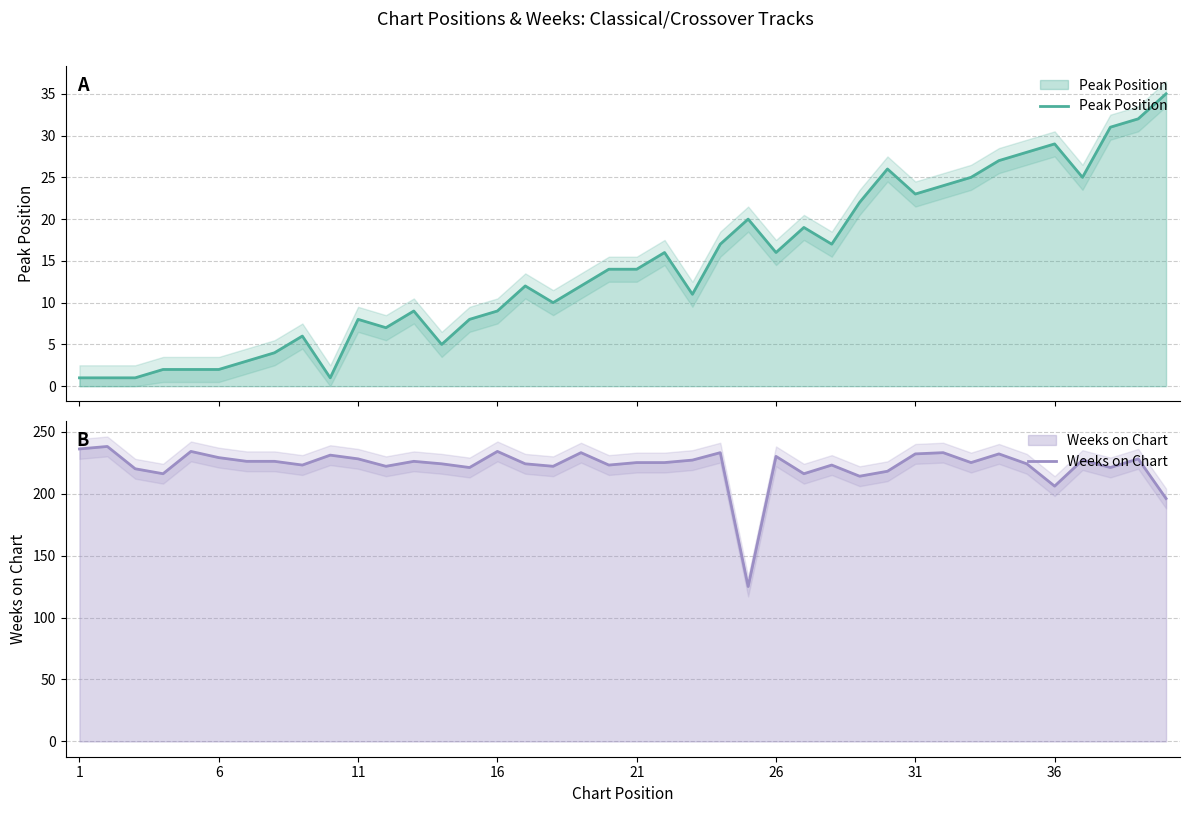

What is the total value across all series at 21?

236